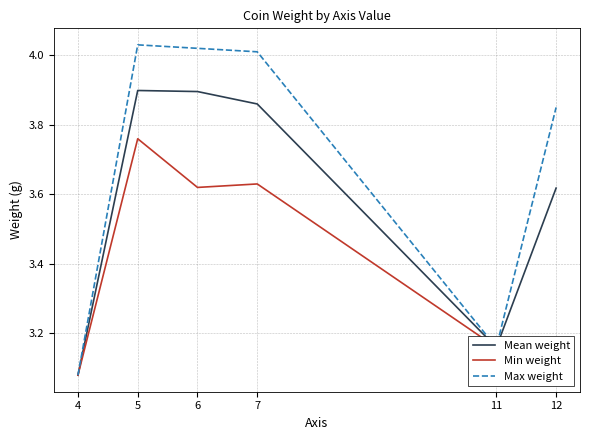

At which category is the sum across all series the highest?

5